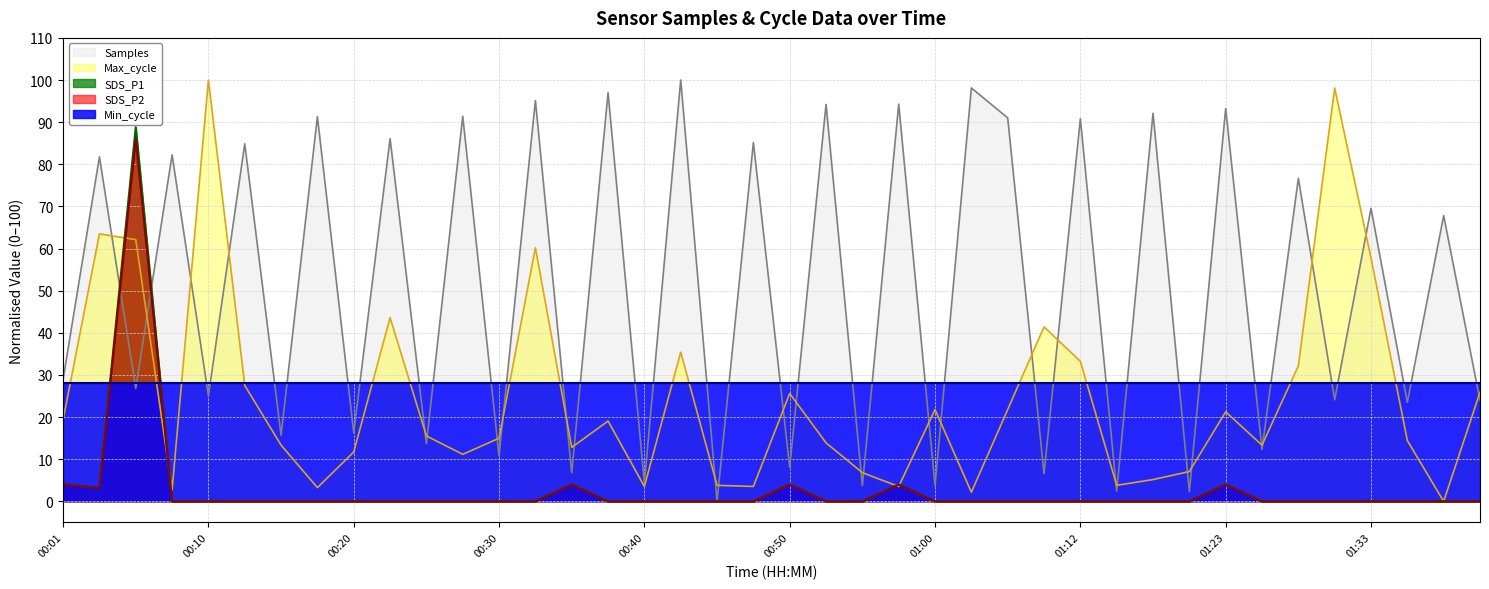

What is the total value across all series at 00:40?

35.9